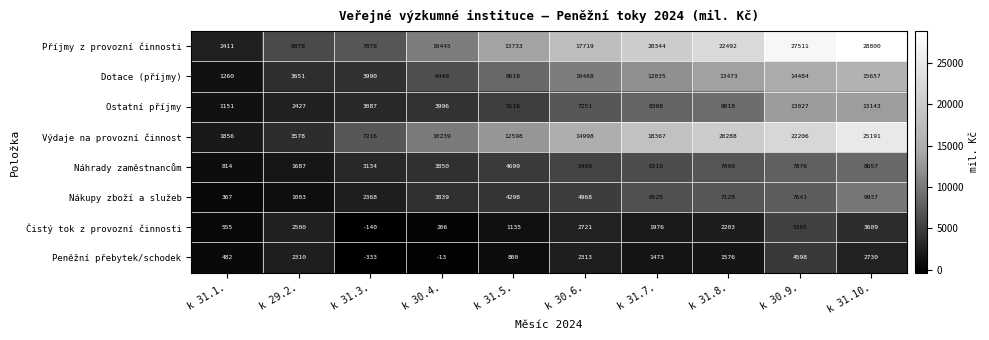

At k 31.5., list the series in order from largest to smallest.

Příjmy z provozní činnosti, Výdaje na provozní činnost, Dotace (příjmy), Ostatní příjmy, Náhrady zaměstnancům, Nákupy zboží a služeb, Čistý tok z provozní činnosti, Peněžní přebytek/schodek